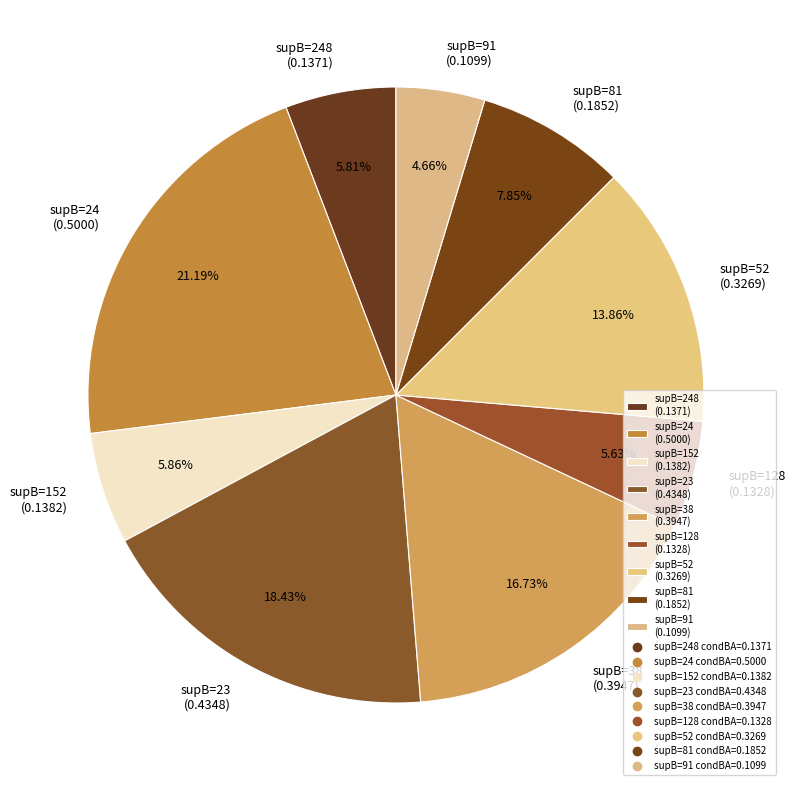

Between supB=24 (0.5000) and supB=128 (0.1328), which is larger?

supB=24 (0.5000)